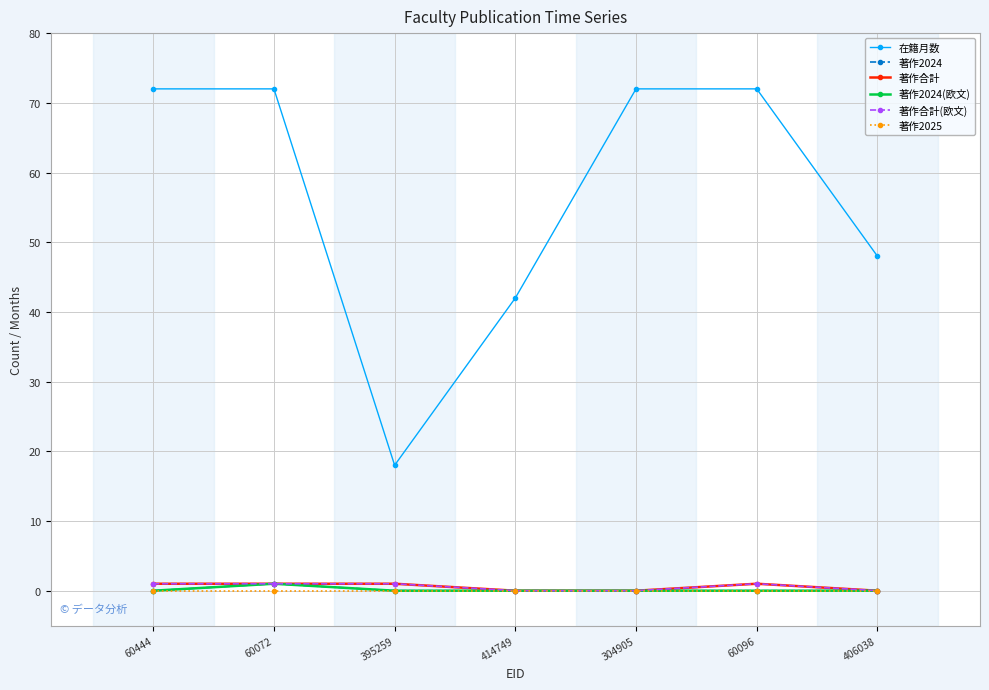

In 著作2024(欧文), how many points are higher than both neighbors (excluding endpoints)?

1